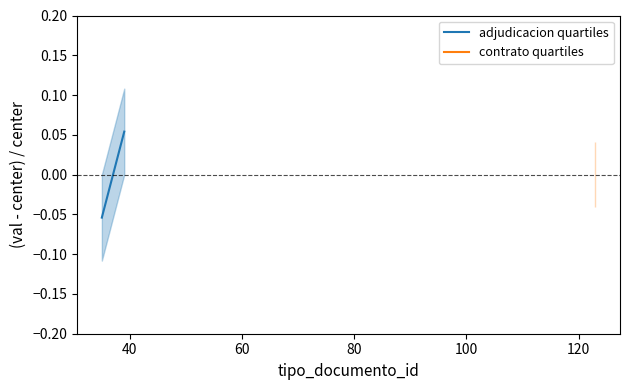

What is the difference between the maximum and minimum values?

0.1